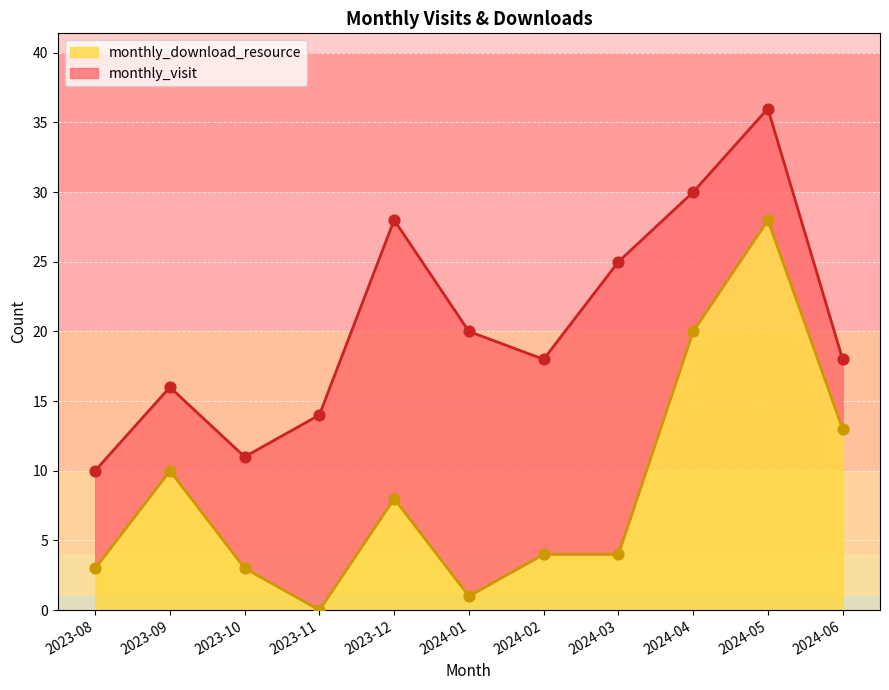

Which series reaches the minimum Y coordinate?

monthly_download_resource